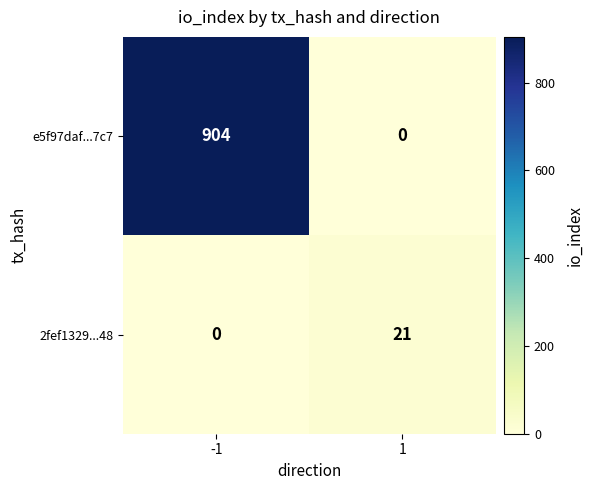

Between -1 and 1, which series saw the biggest shift?

e5f97daf...7c7